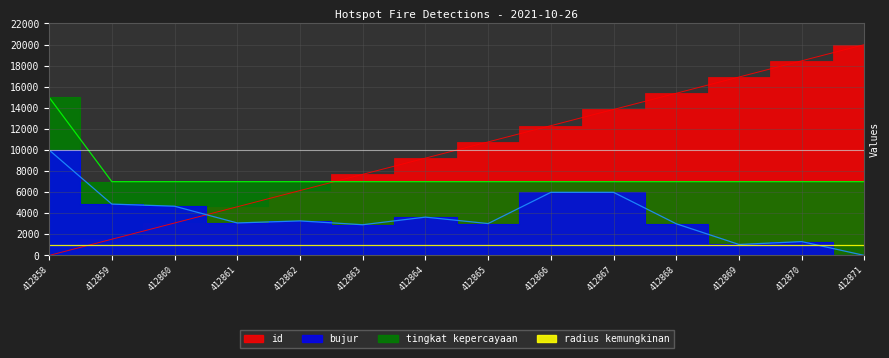

What is the sum of all bujur values?

52795.2